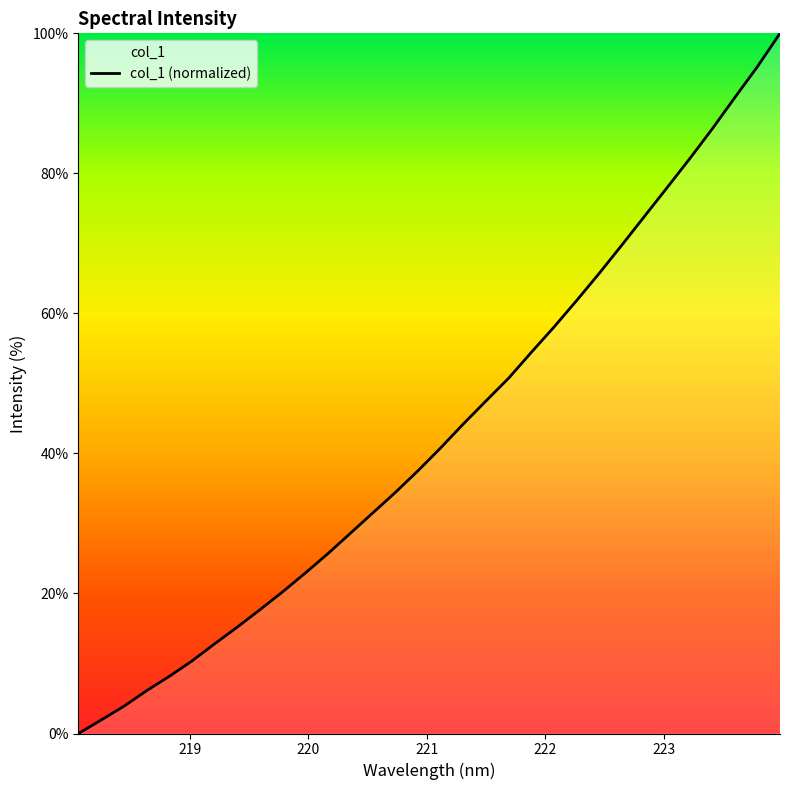

How many data points are less than 40?

16